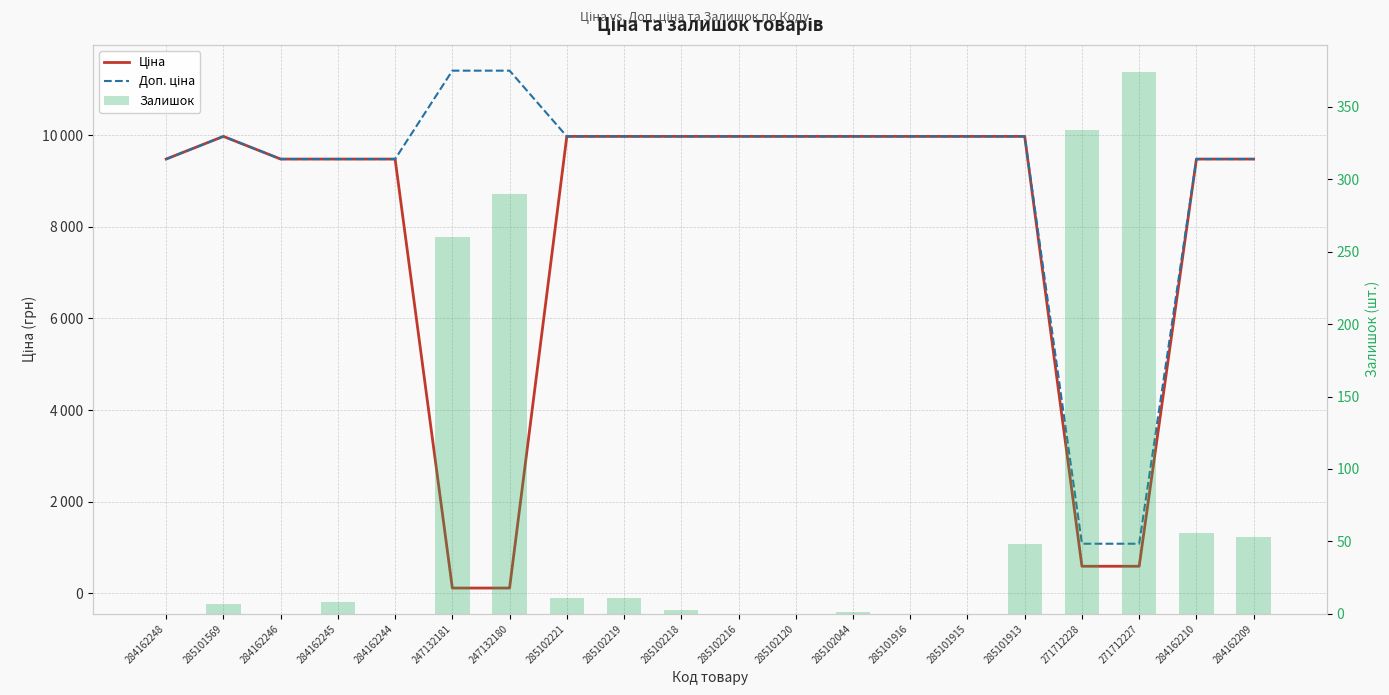

What is the average value of the Доп. ціна series?

9080.7